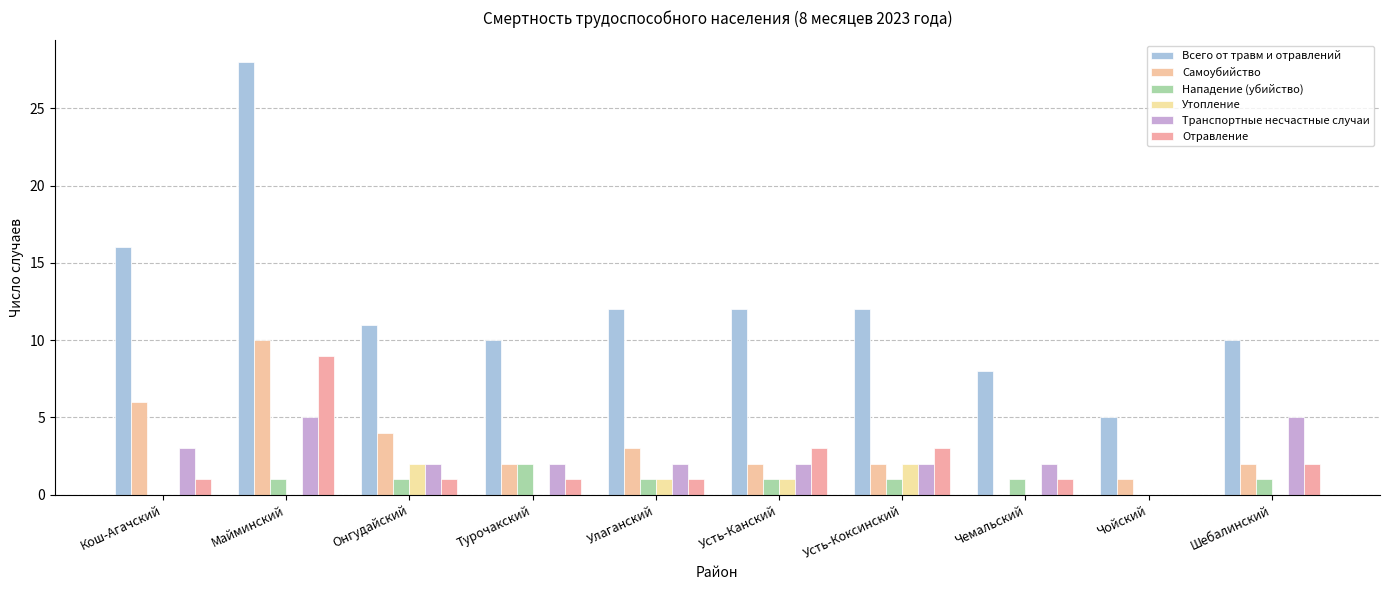

Which series has the largest total across all categories?

Всего от травм и отравлений